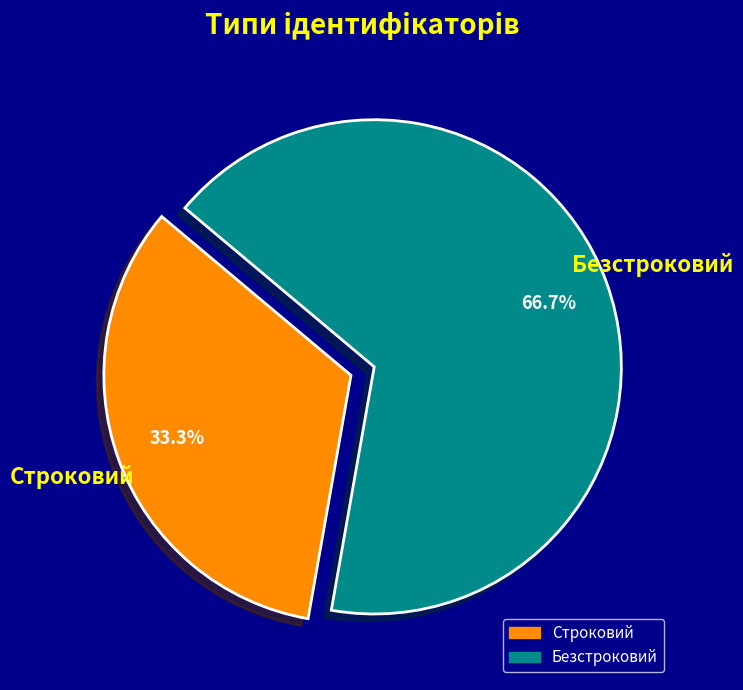

Does Безстроковий represent more than half of the total?

Yes